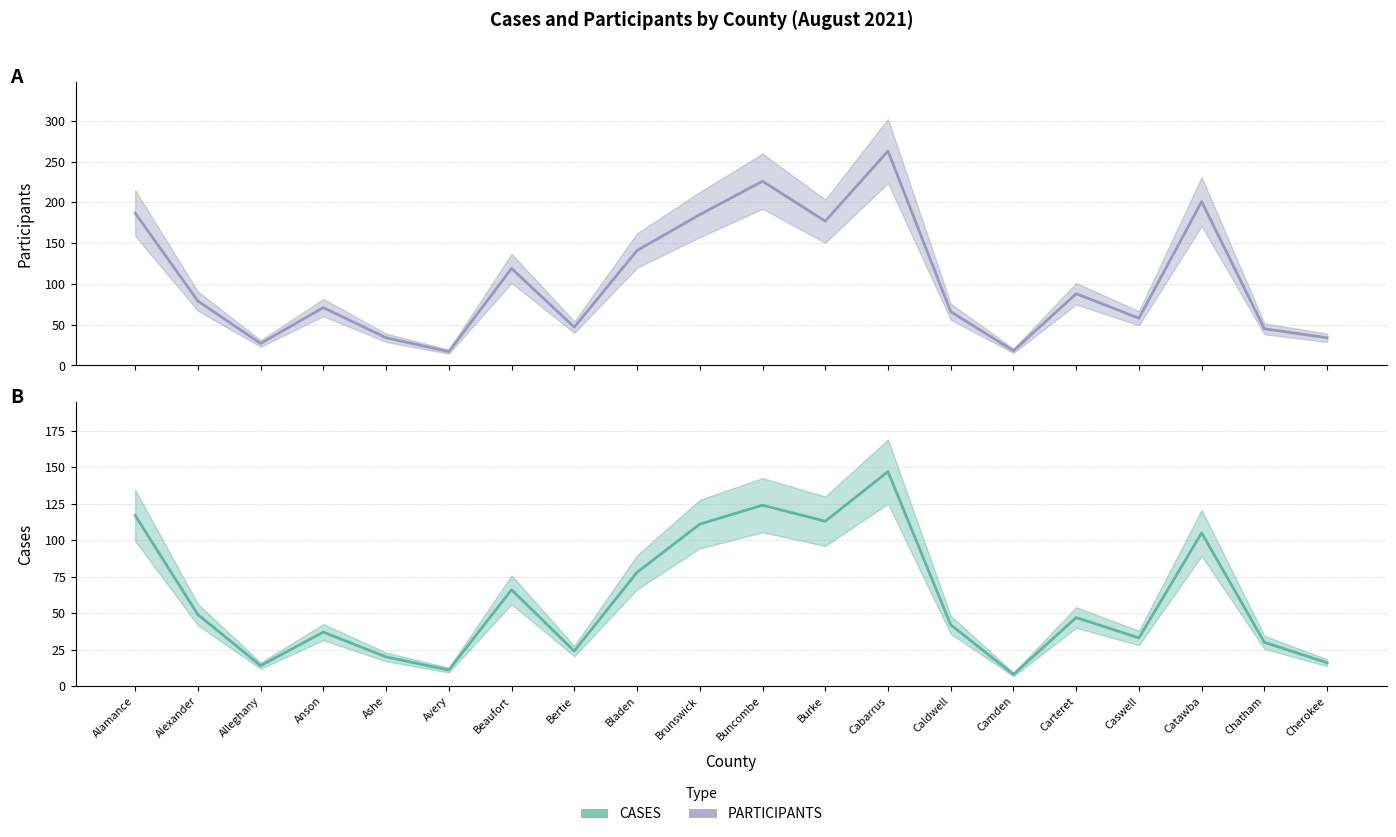

Reading left to right, list all the values displayed in this chart.

PARTICIPANTS: Alamance=187	Alexander=79	Alleghany=27	Anson=71	Ashe=34	Avery=17	Beaufort=119	Bertie=47	Bladen=141	Brunswick=185	Buncombe=226	Burke=177	Cabarrus=263	Caldwell=66	Camden=18	Carteret=88	Caswell=58	Catawba=201	Chatham=45	Cherokee=34
CASES: Alamance=117	Alexander=49	Alleghany=14	Anson=37	Ashe=20	Avery=11	Beaufort=66	Bertie=24	Bladen=78	Brunswick=111	Buncombe=124	Burke=113	Cabarrus=147	Caldwell=42	Camden=8	Carteret=47	Caswell=33	Catawba=105	Chatham=30	Cherokee=16